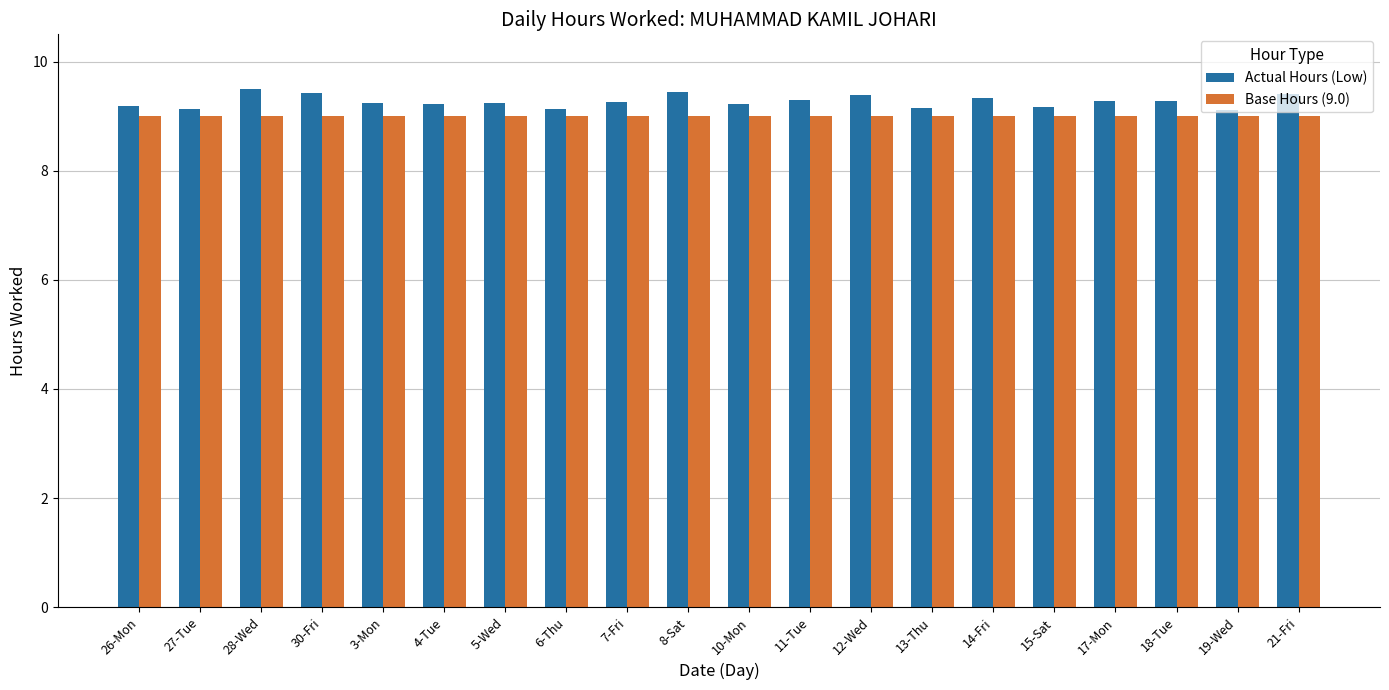

What is the maximum value shown in the chart?

9.5